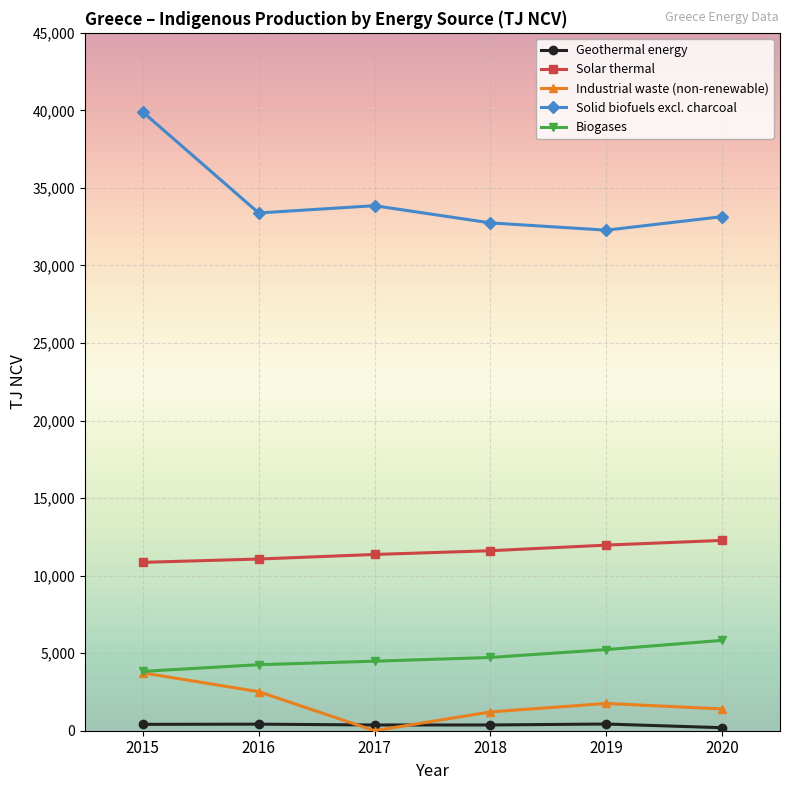

Which series has the largest total across all categories?

Solid biofuels excl. charcoal